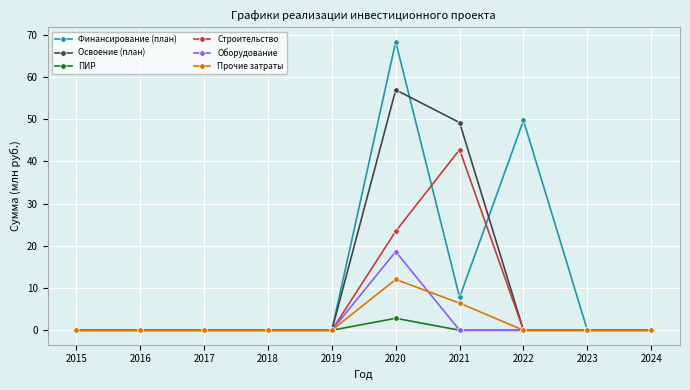

Which category has the highest value across all series?

2020